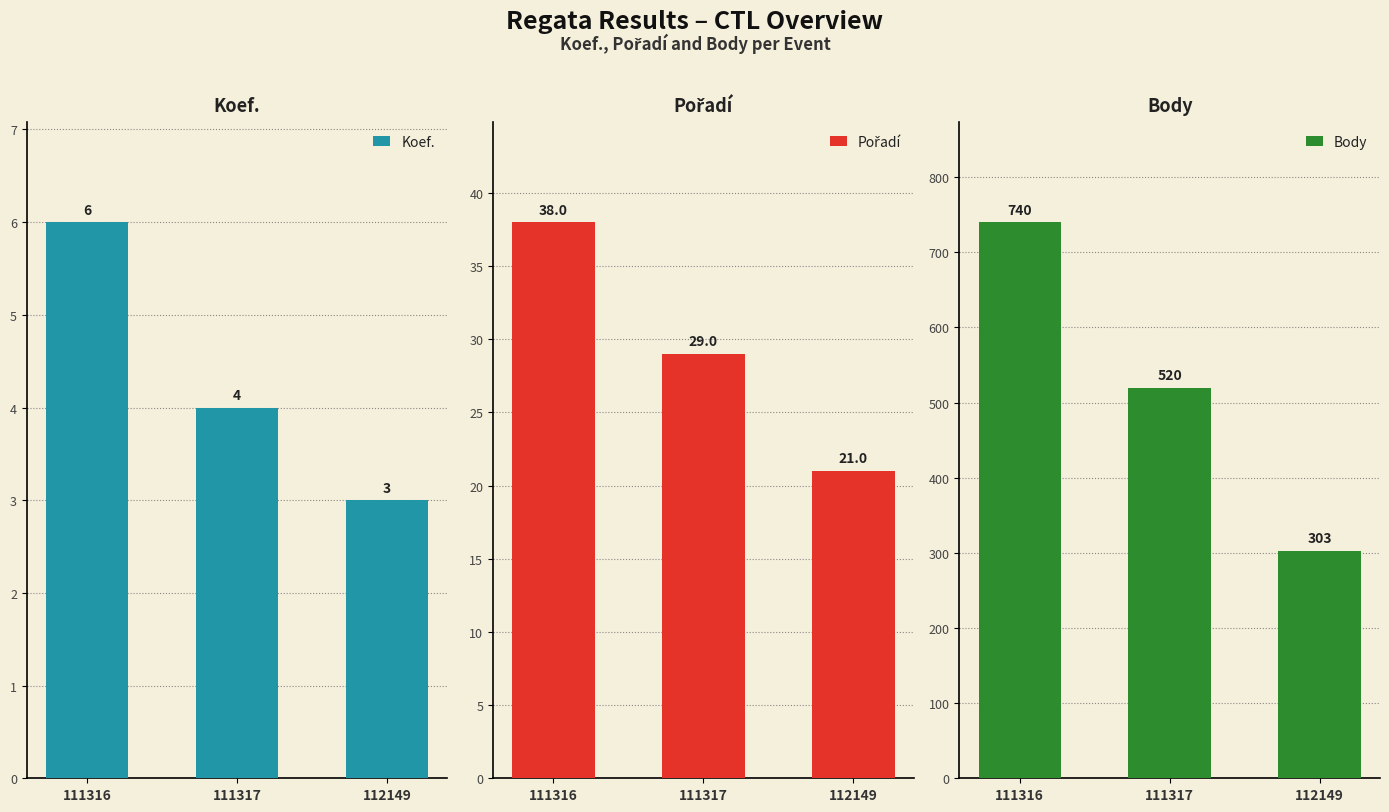

What is the minimum value for Body?

303